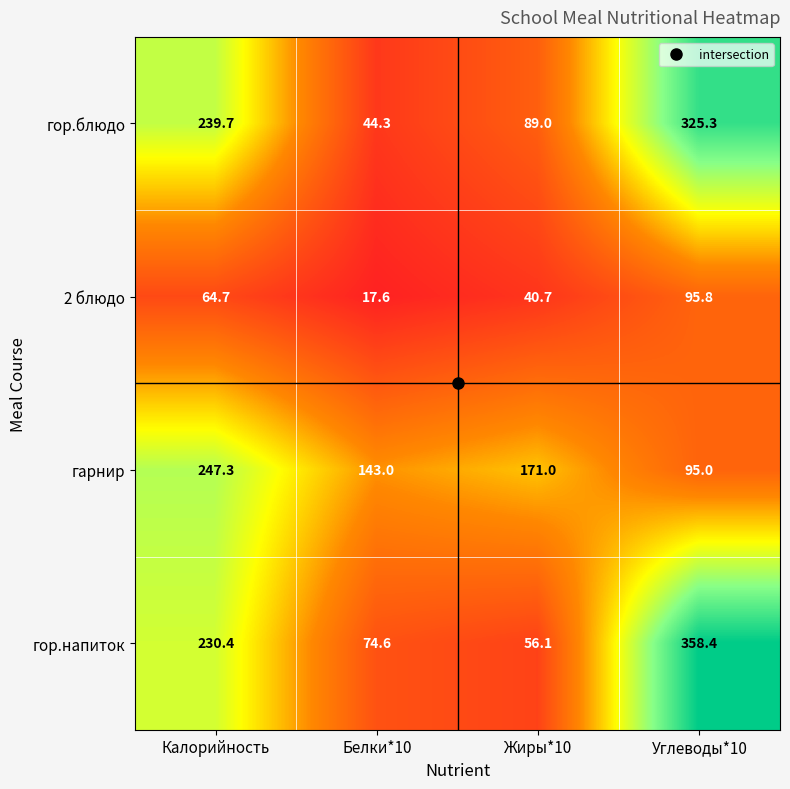

What is the difference between the maximum and second lowest values in the гор.напиток series?

283.8